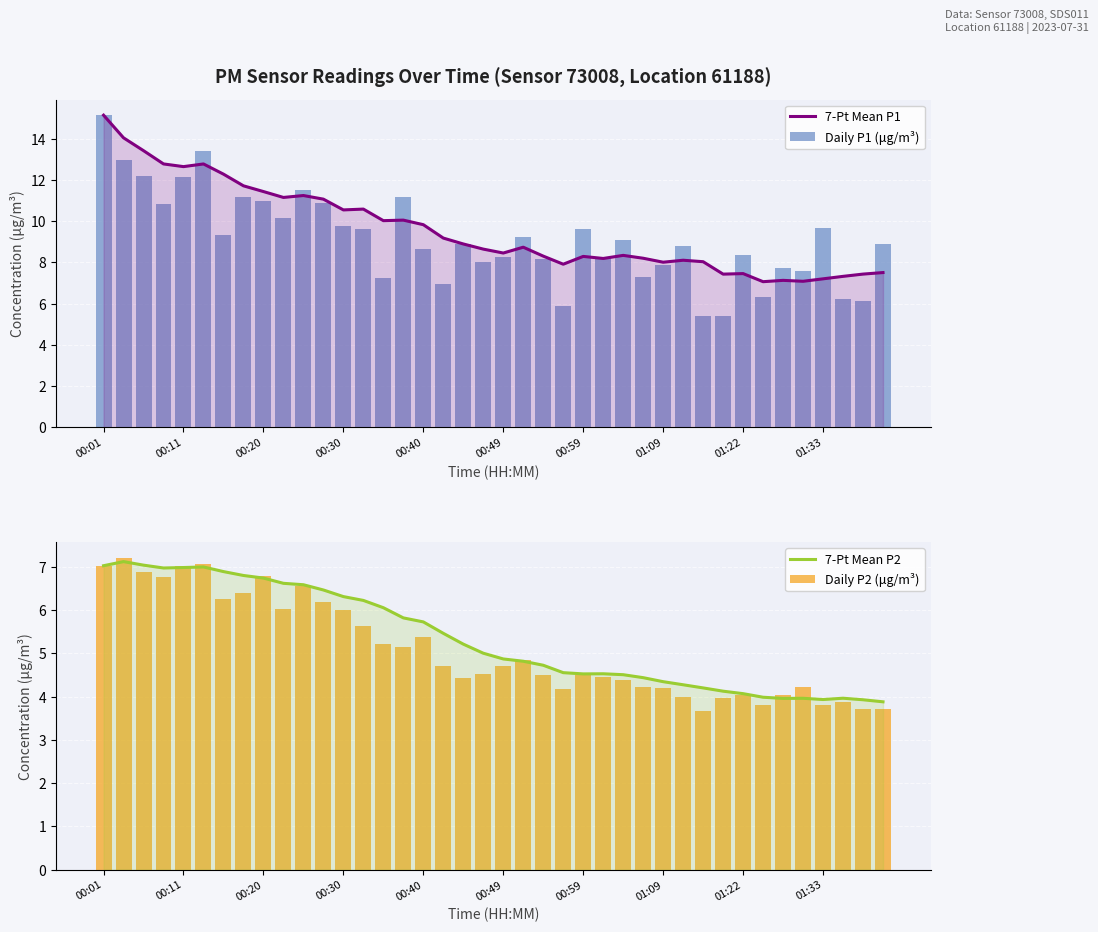

What is the sum of all Daily P2 (μg/m³) values?

204.1